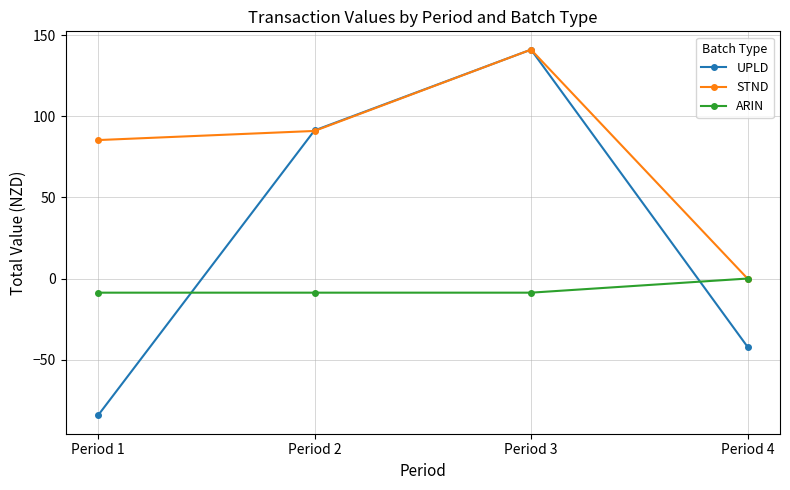

Rank the categories by UPLD value from lowest to highest.

Period 1, Period 4, Period 2, Period 3